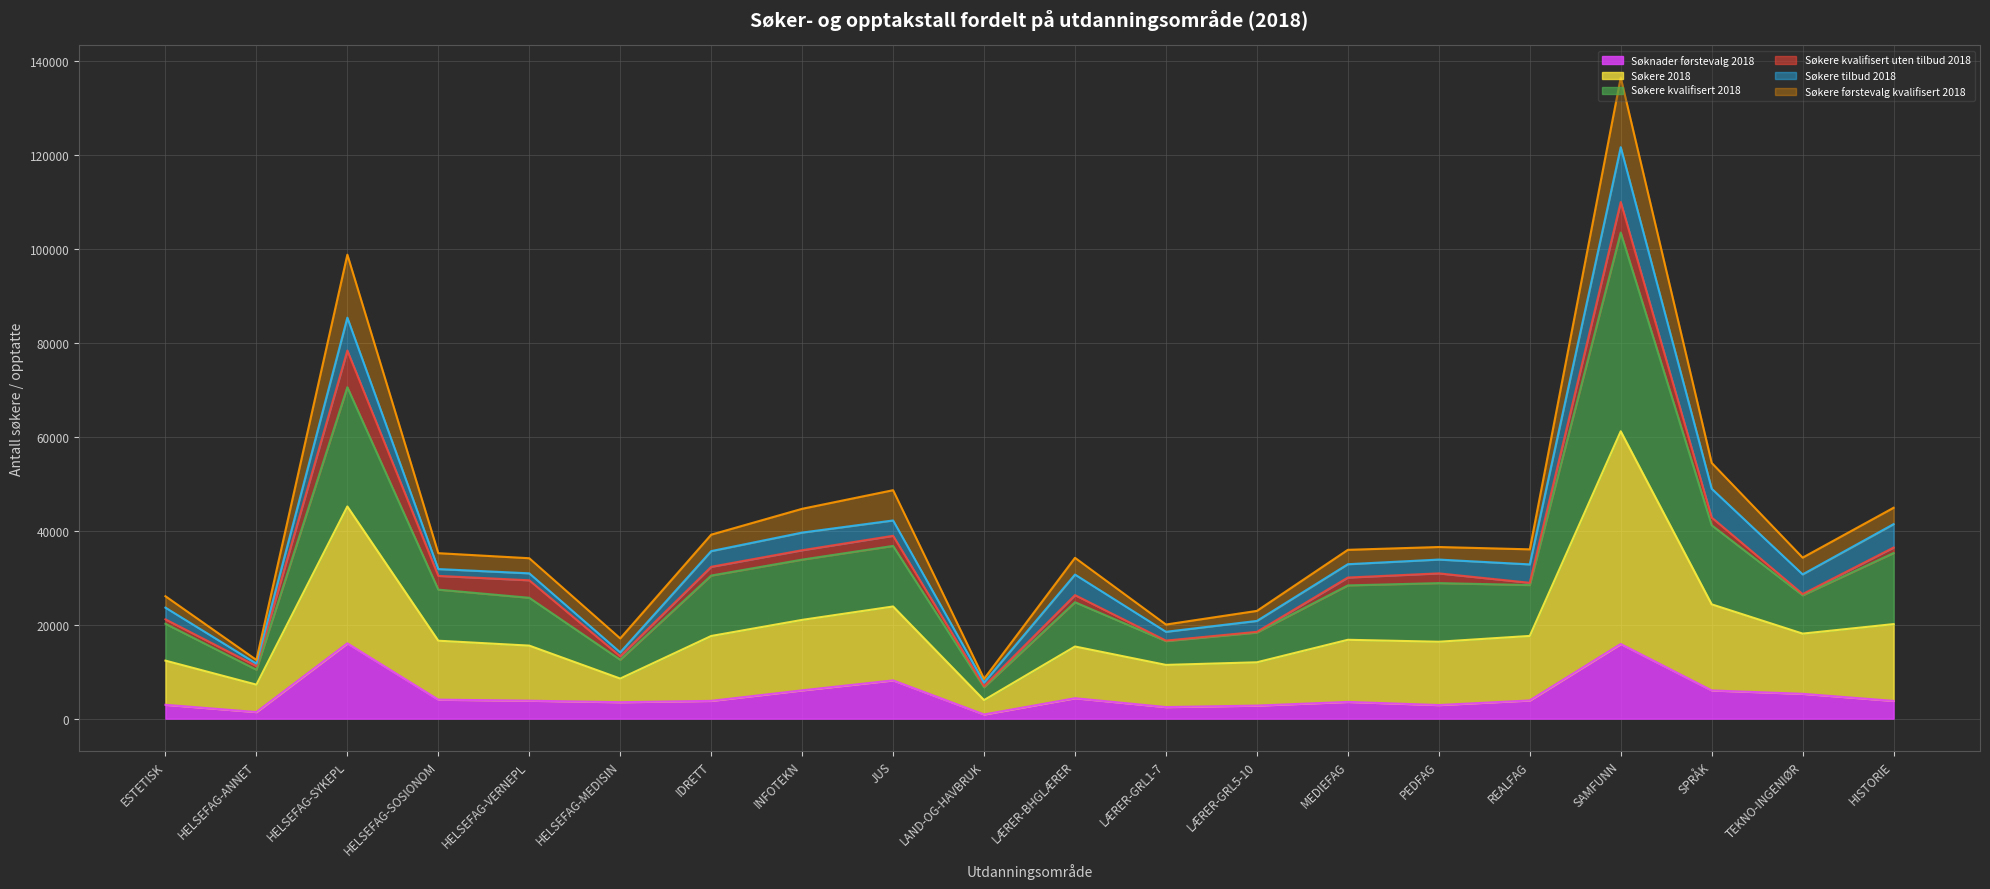

True or false: Søkere 2018 and Søkere kvalifisert 2018 cross at least once.

False